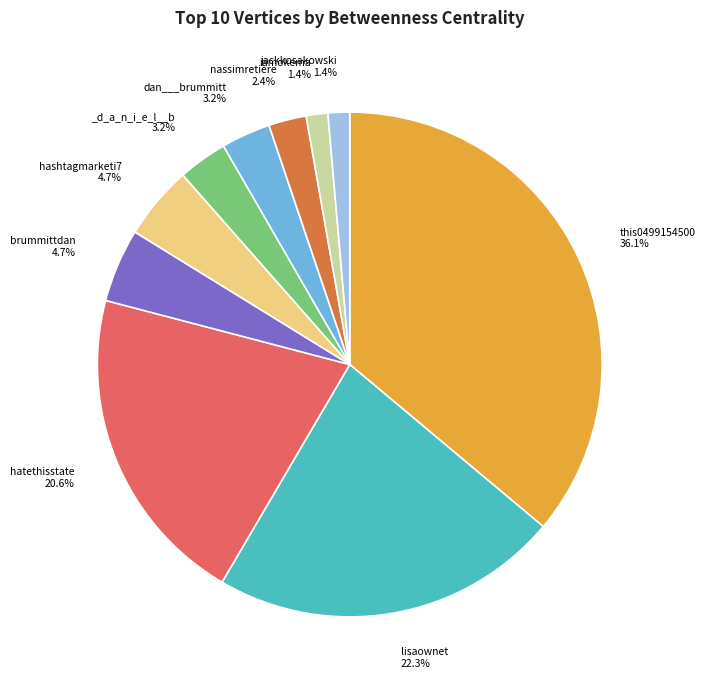

Is there a majority slice in this chart?

No